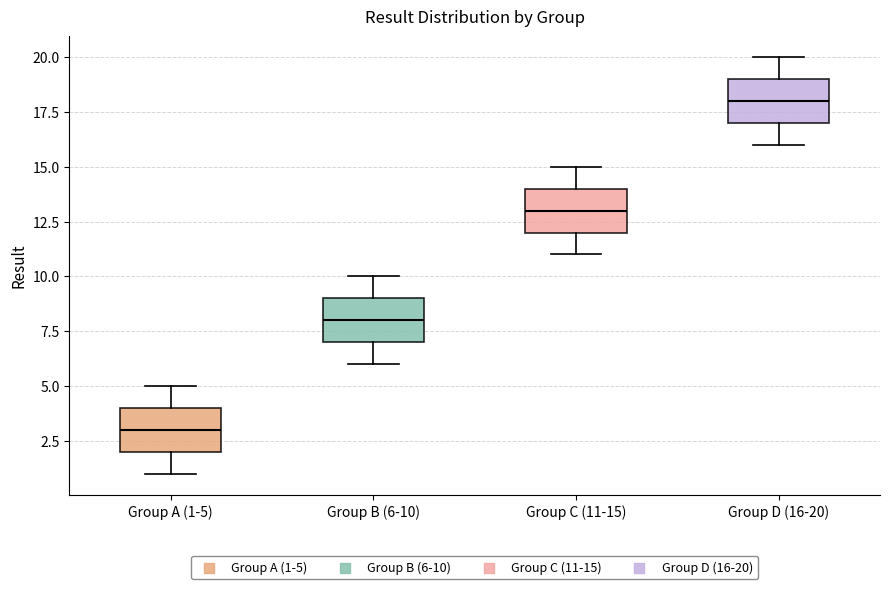

Which box's median line is the highest?

Group D (16-20)